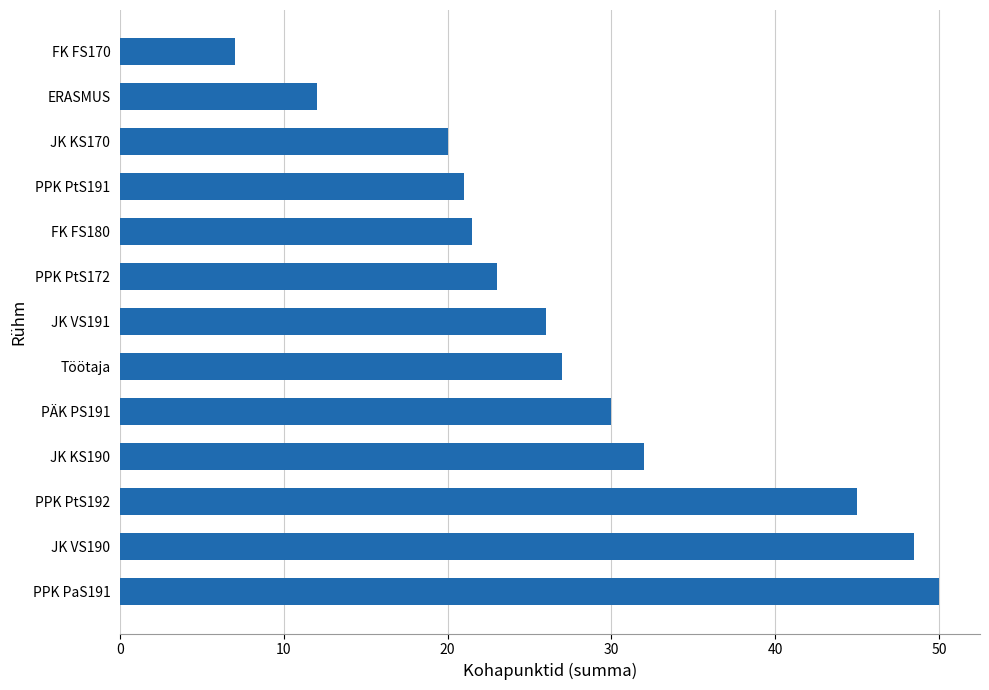

The chart shows a value of 12.0 at ERASMUS. True or false?

True